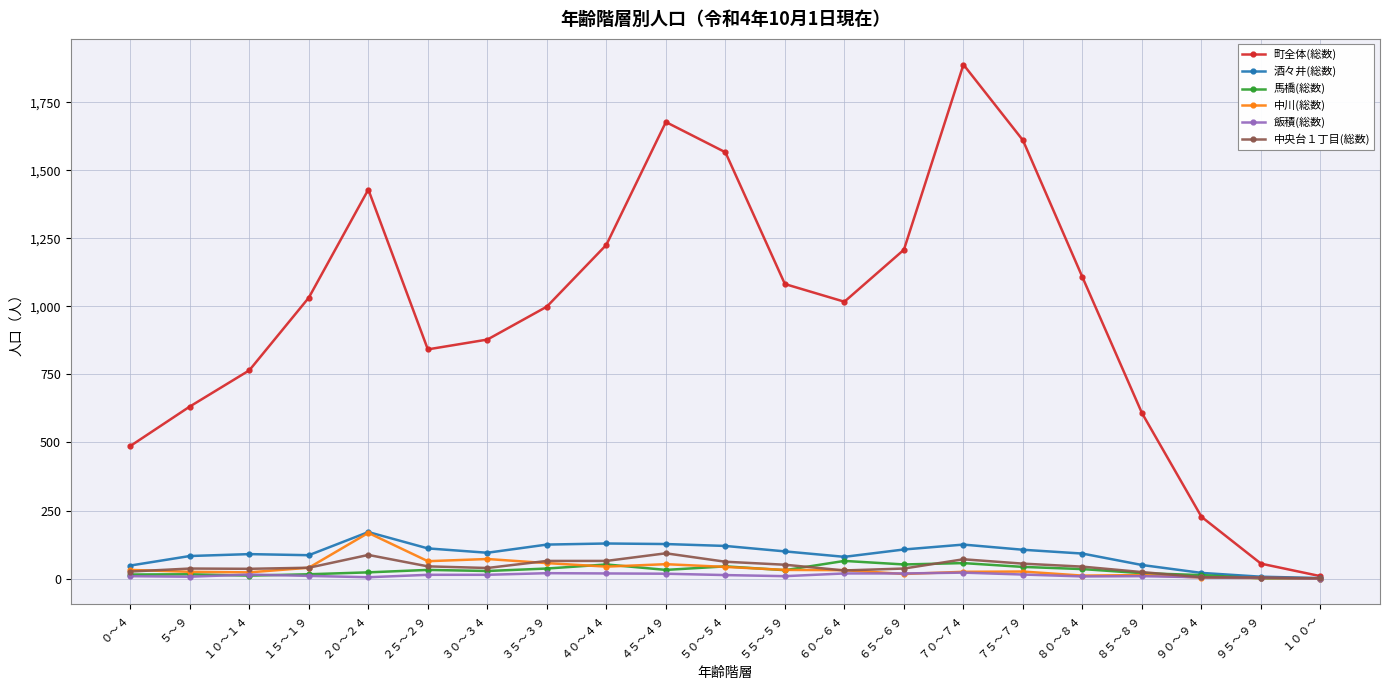

What is the label of the 6th point from the right?

７５～７９